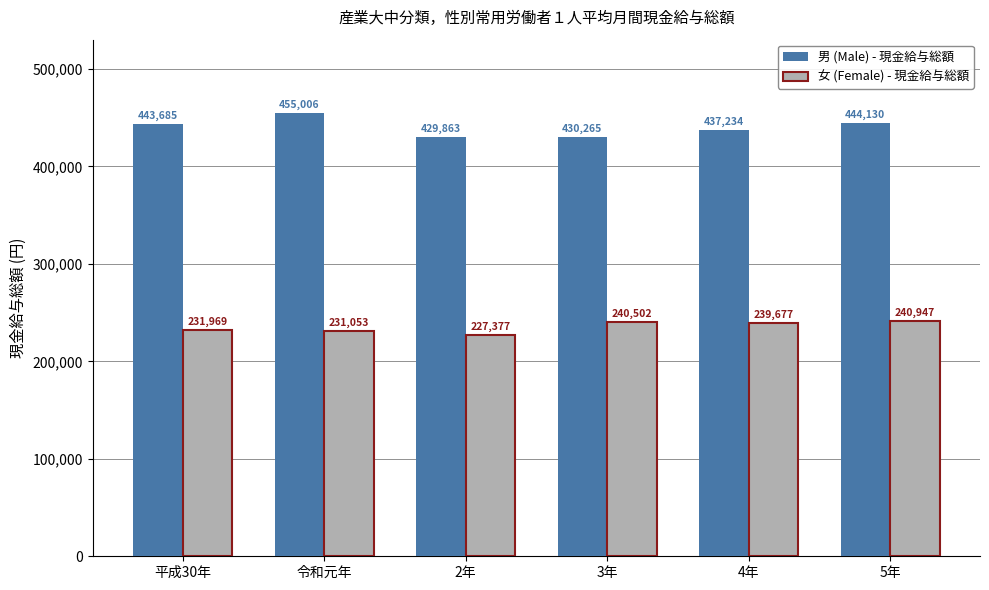

What is the lowest value of the 女 (Female) - 現金給与総額 series?

227377